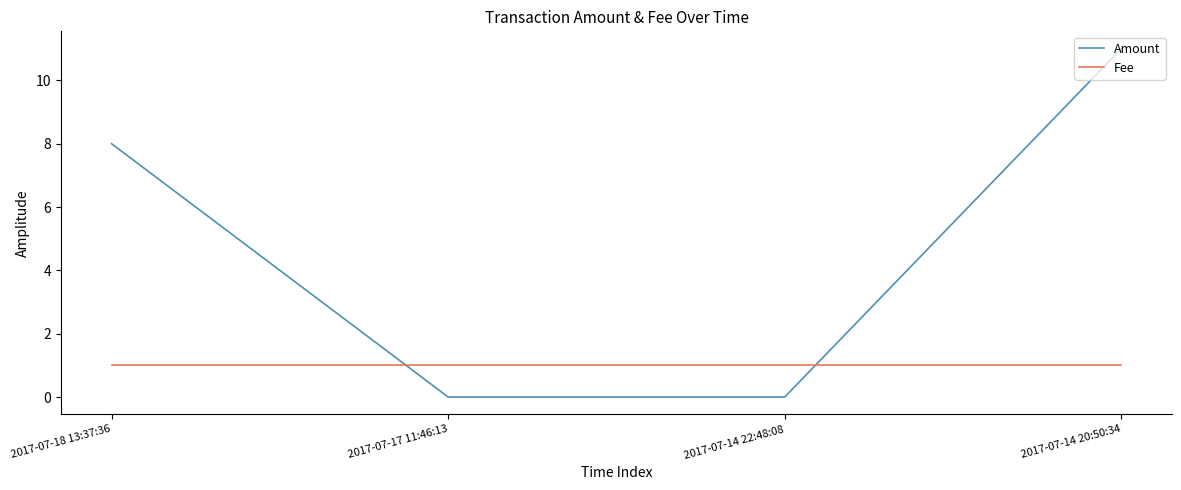

What is the greatest value displayed?

11